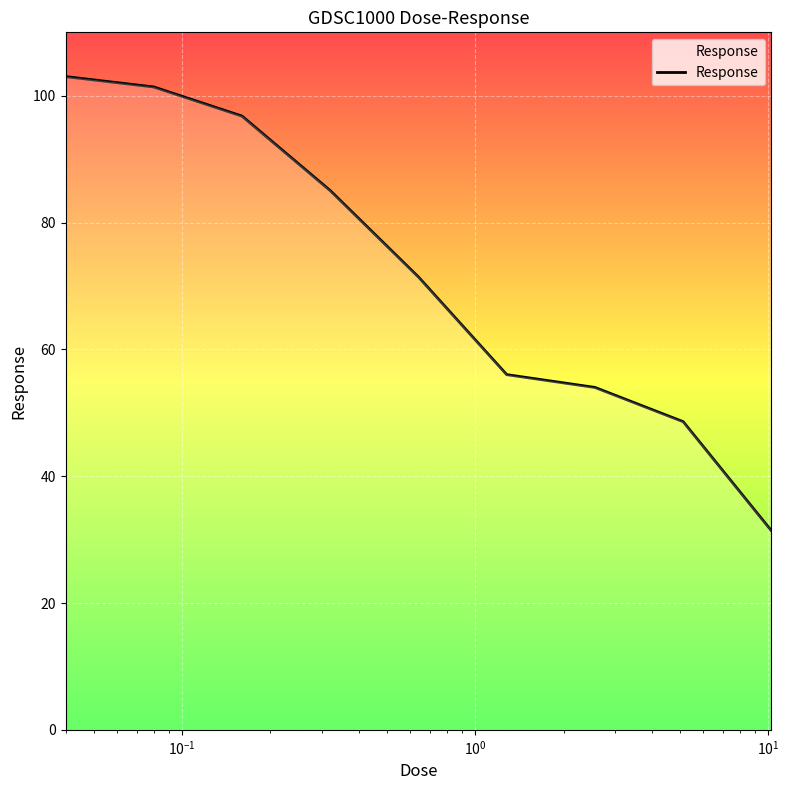

What is the minimum value shown in the chart?

31.4